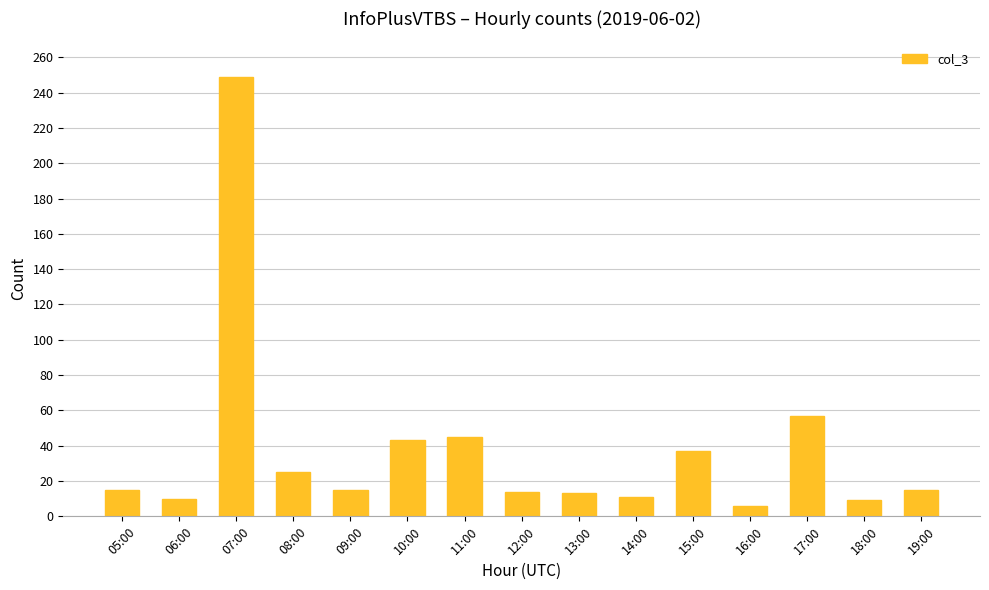

What is the sum of the values at 11:00 and 07:00?

294